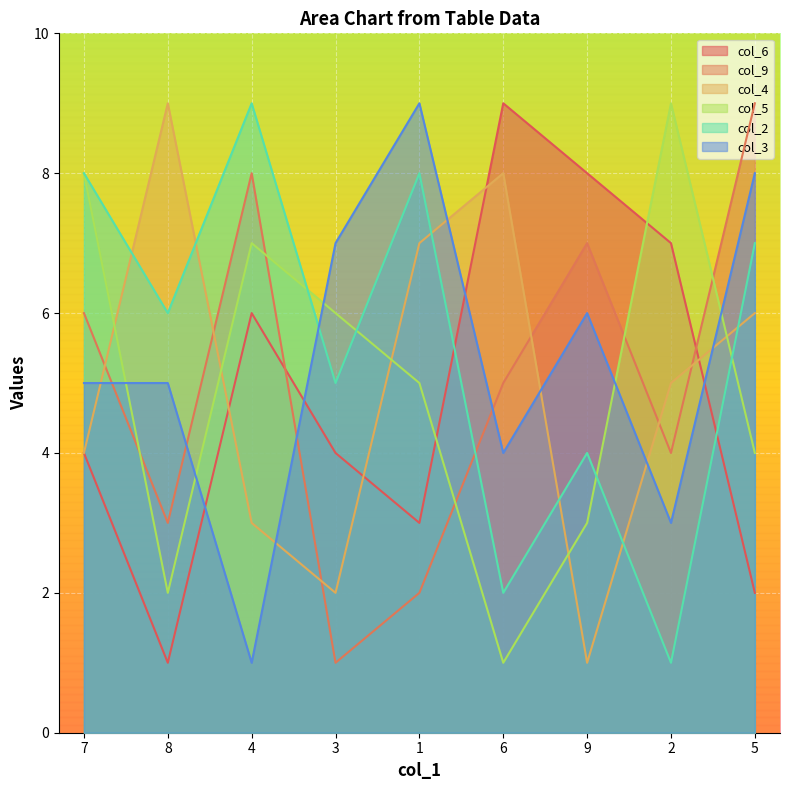

Between 1 and 6, which series saw the biggest shift?

col_6